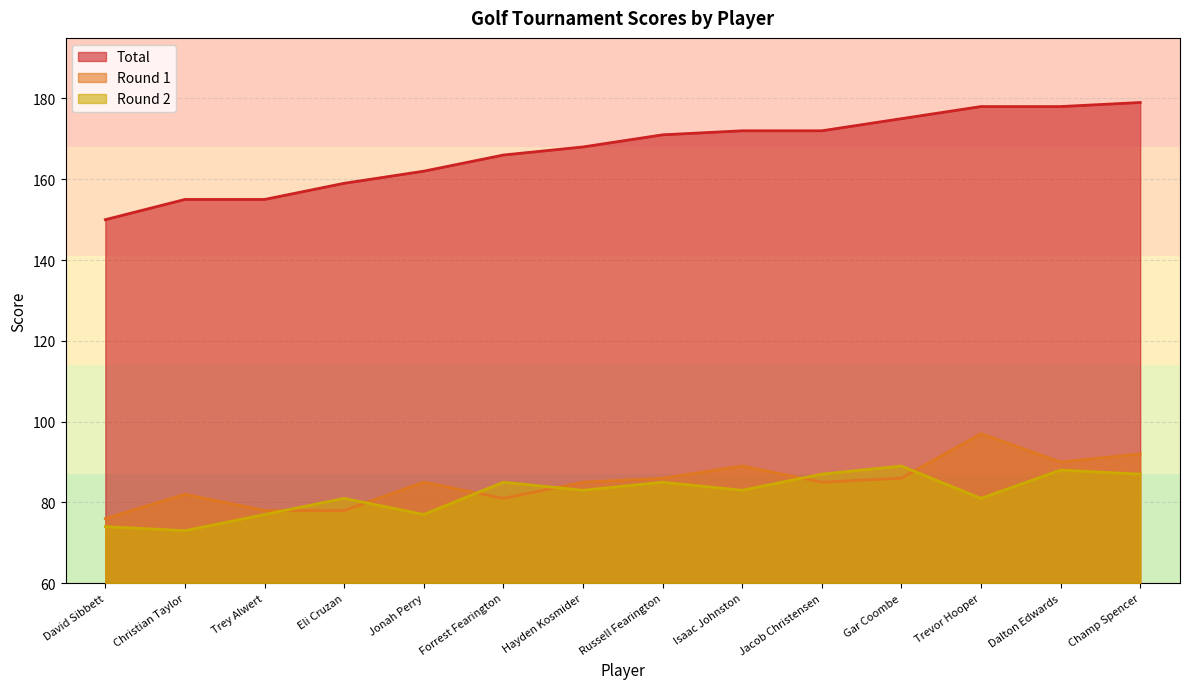

How many lines are shown in the chart?

3